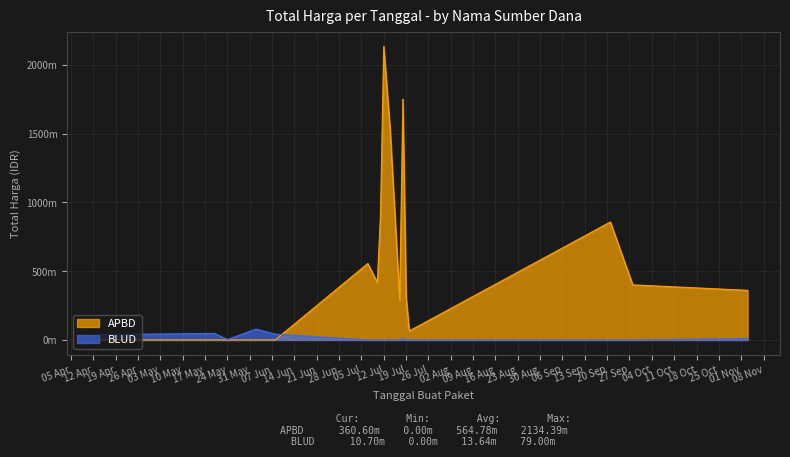

What are all the series names shown in the legend?

APBD, BLUD